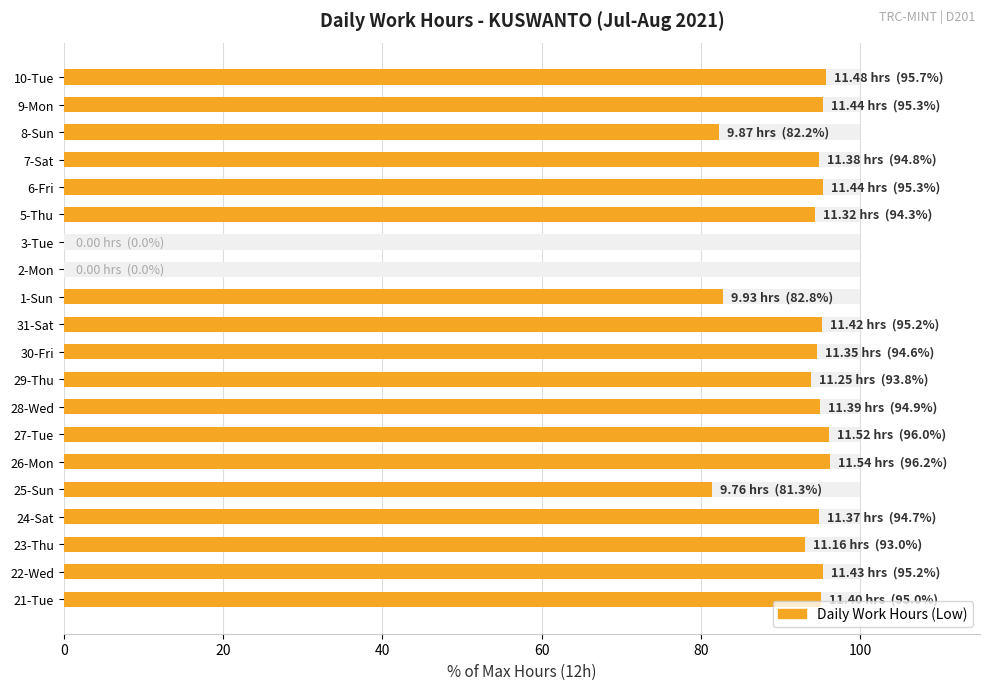

What is the difference between the maximum and minimum values?

96.2